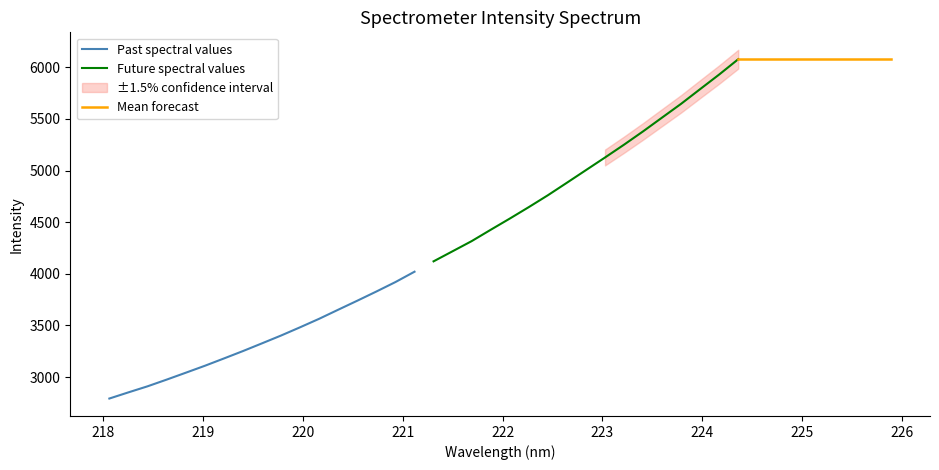

The chart shows a value of 1628.4 at 222.263. True or false?

False